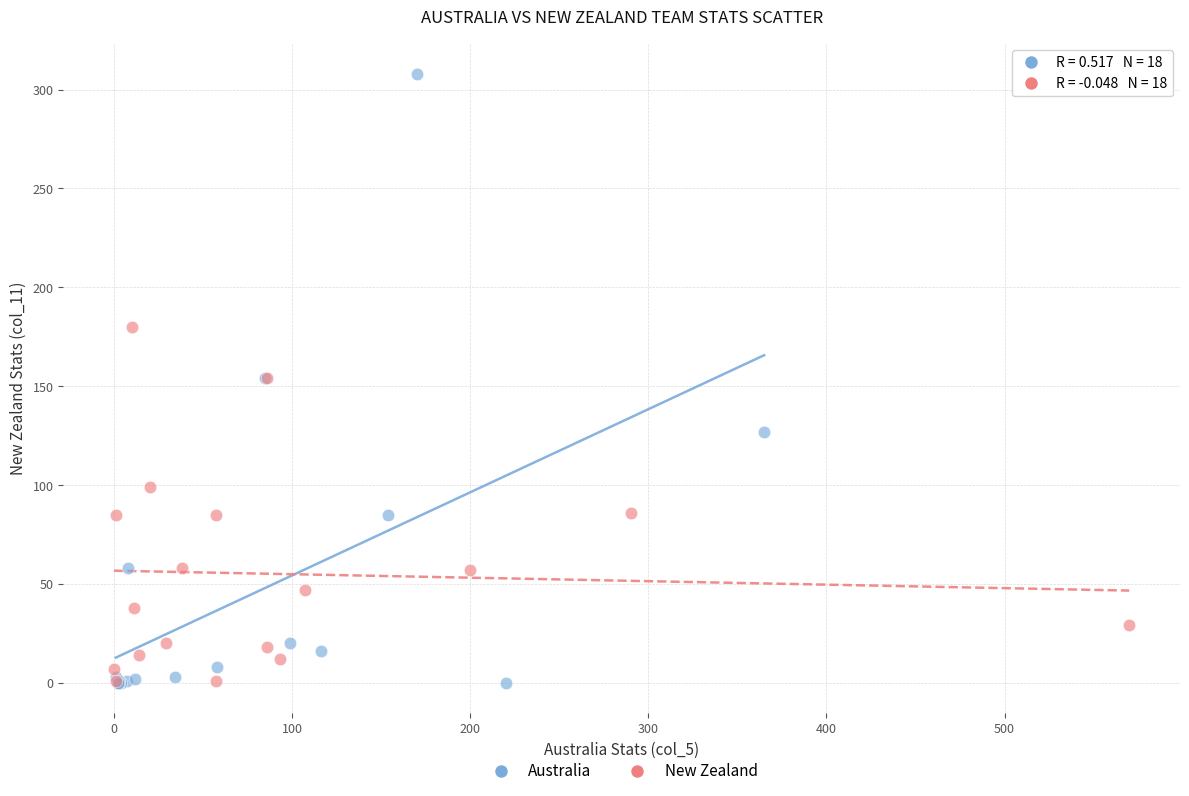

Which series reaches the maximum Y coordinate?

Australia